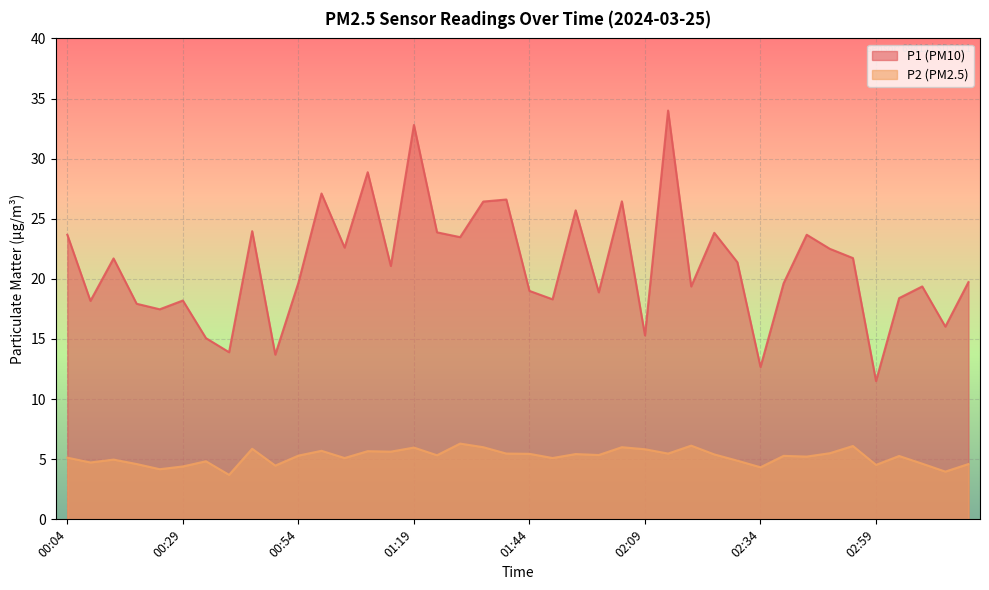

True or false: P1 and P2 intersect in this chart.

False